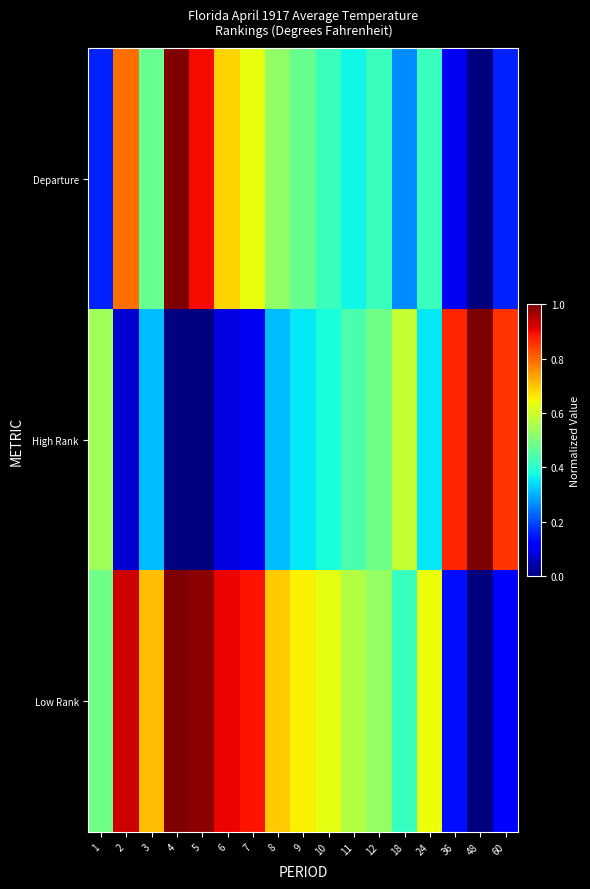

What is the spread (max minus min) of values at 10?

0.2